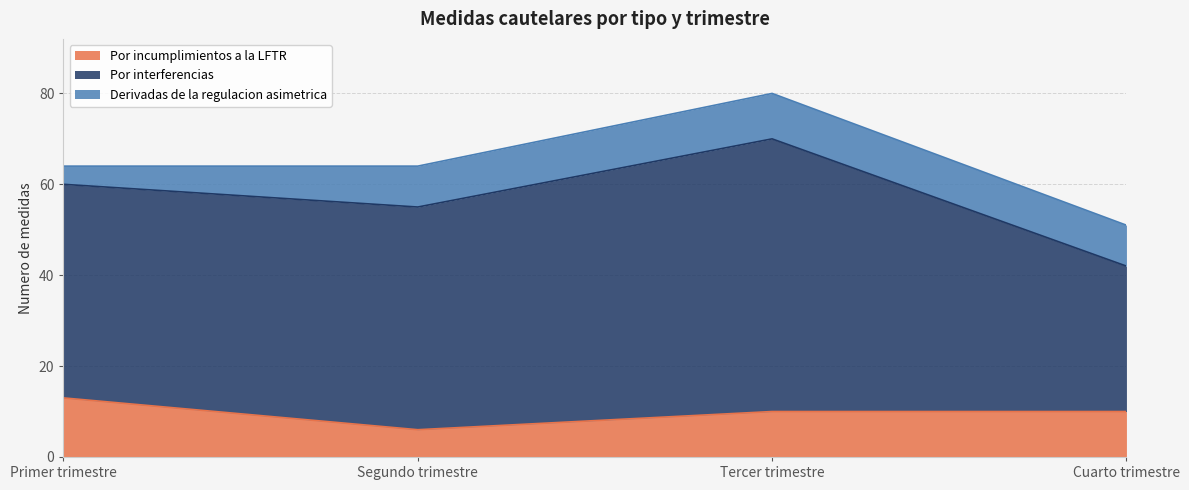

What is the label of the 3rd point from the left?

Tercer trimestre